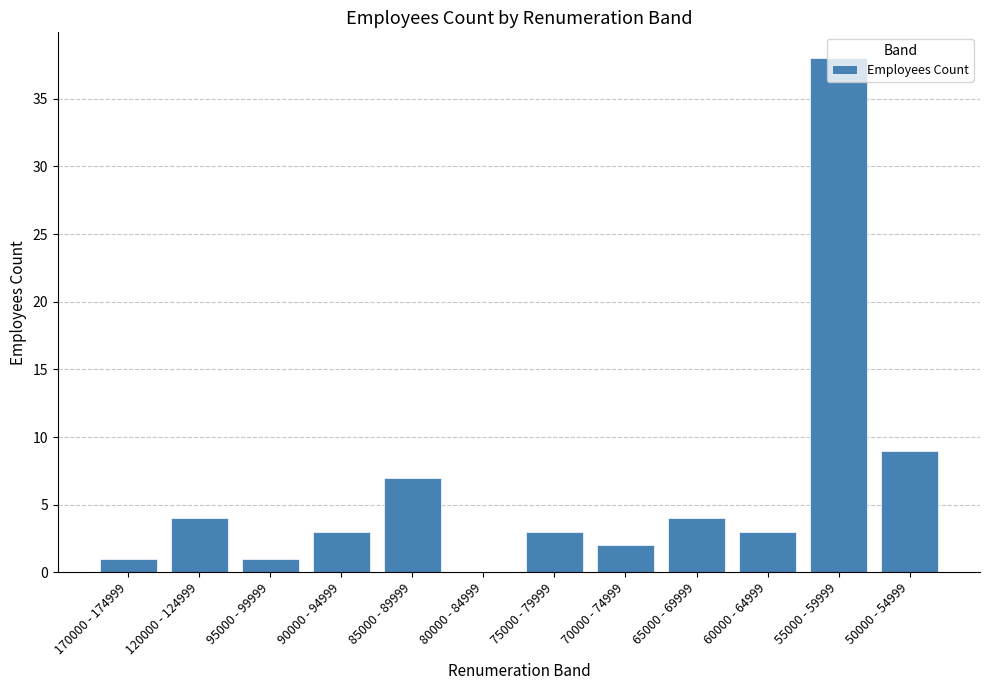

Where is the data nearest to the value 19?

50000 - 54999